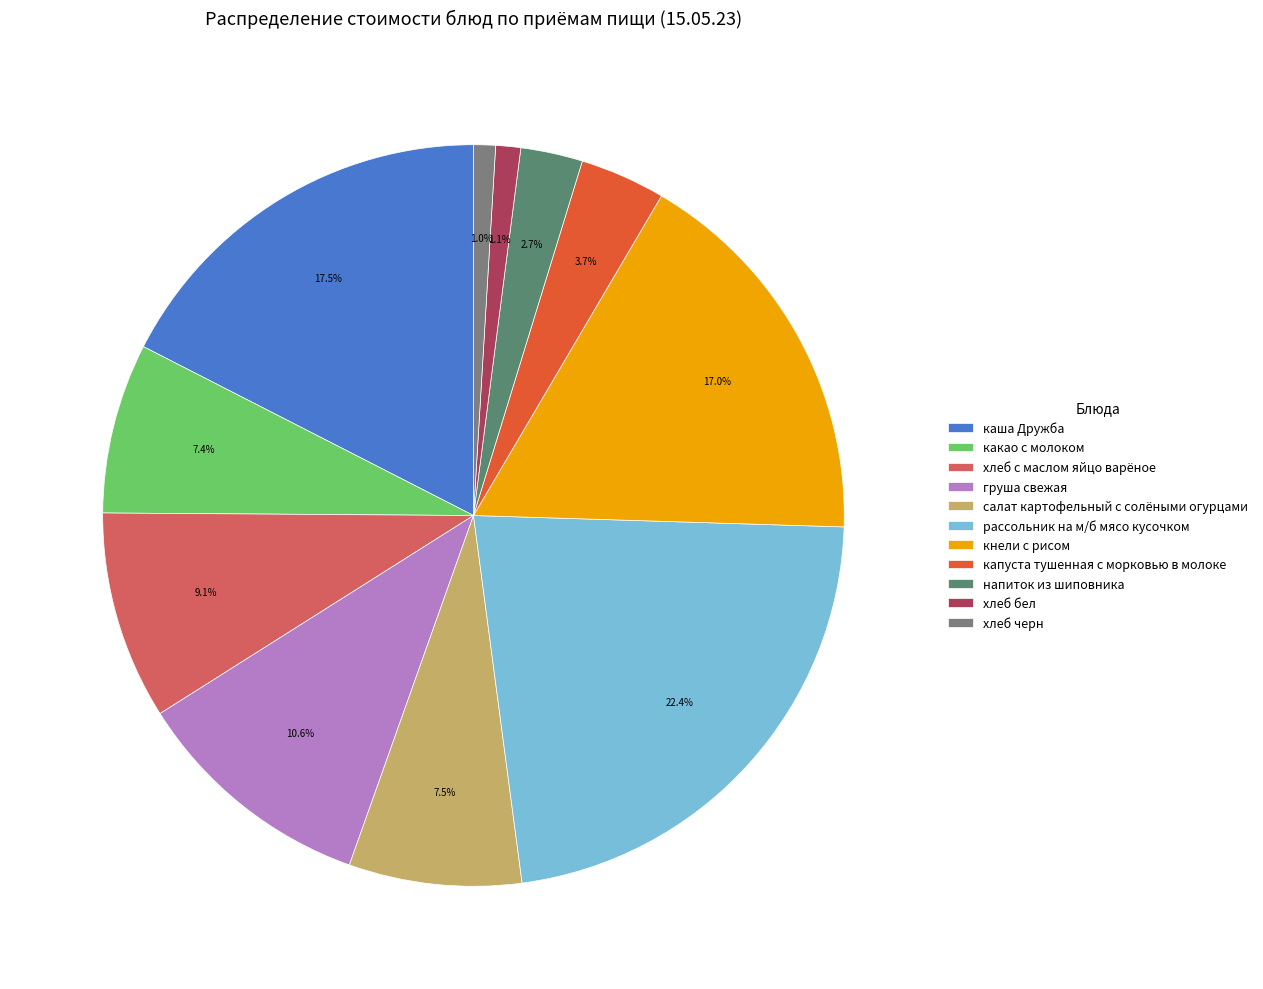

What percentage is the хлеб с маслом яйцо варёное slice, to the nearest percent?

9%